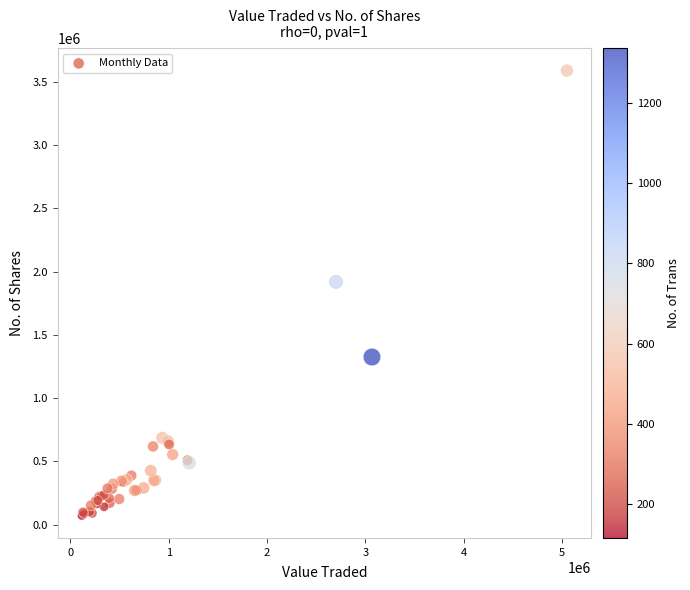

What Y value in the scatter plot is closest to 1829526?

1918141